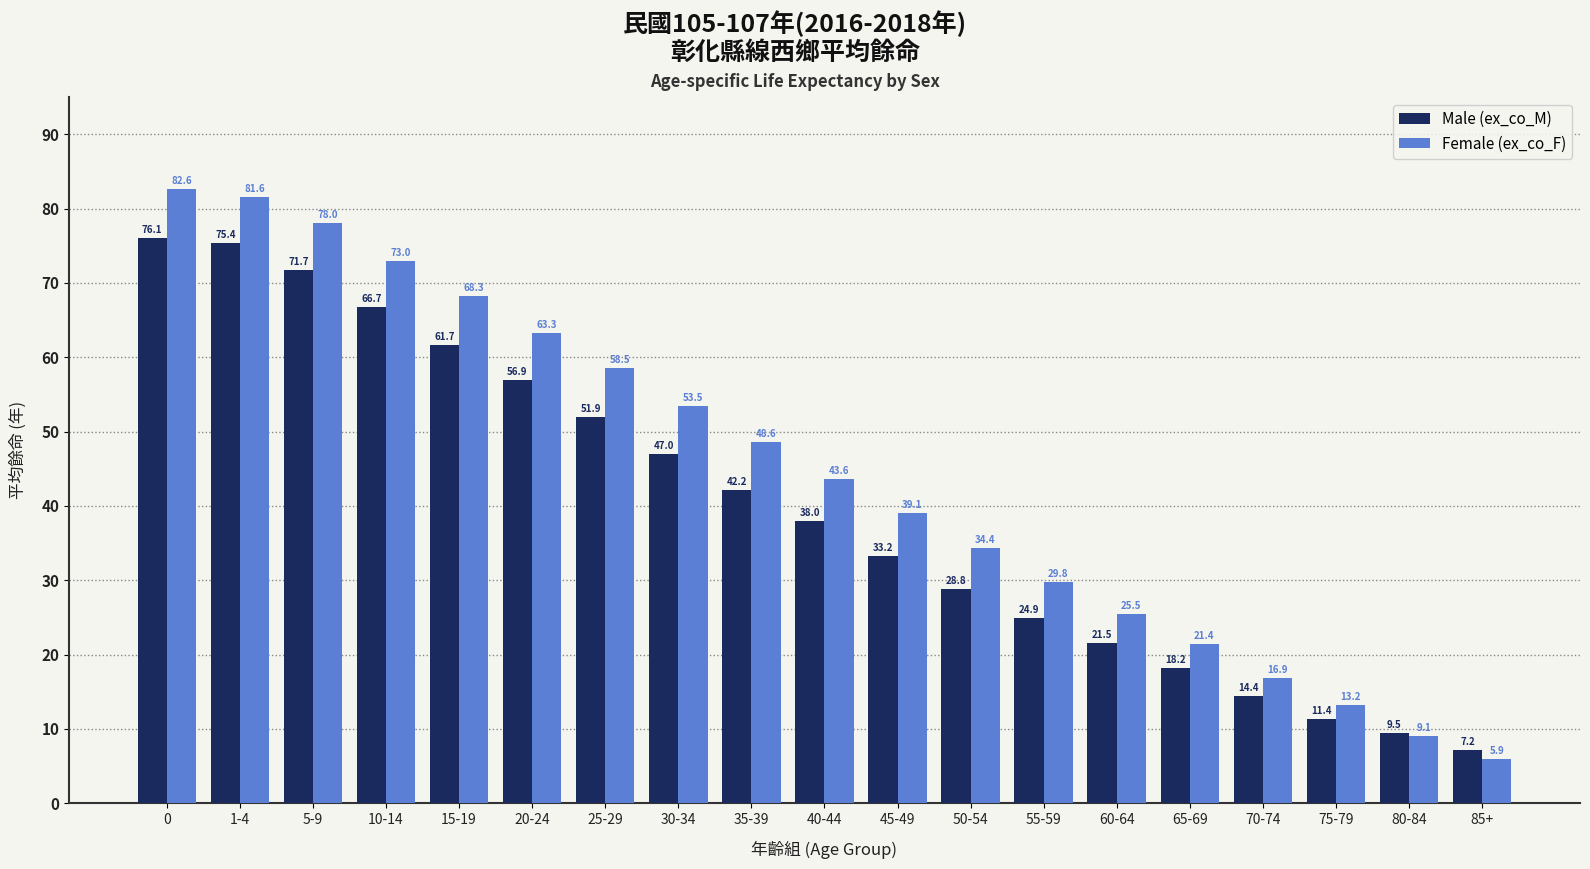

Is it true that Female (ex_co_F) equals 9.1 at 80-84?

True